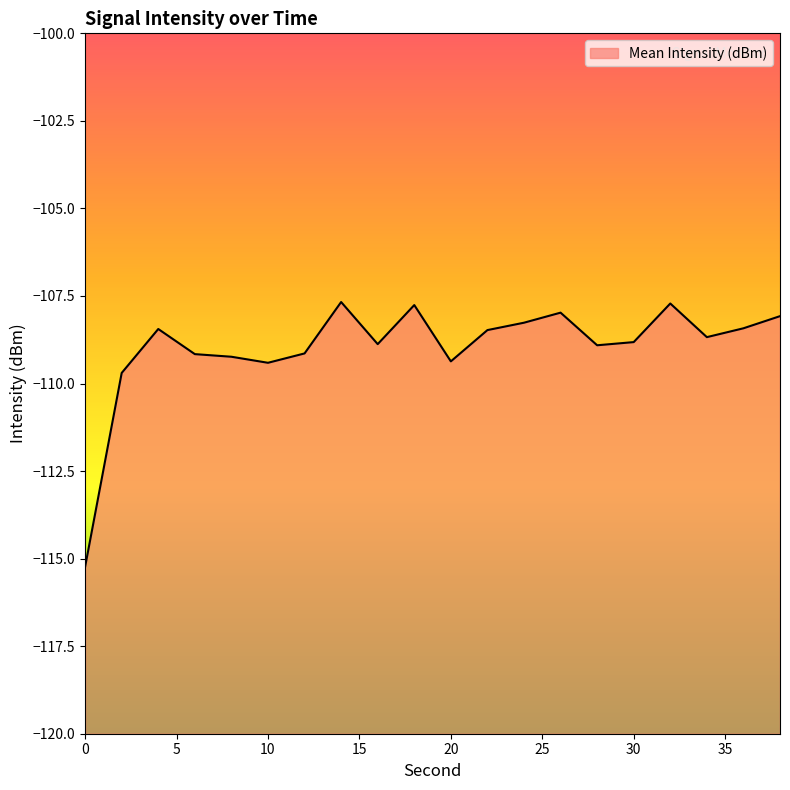

True or false: there are more than 0 points higher than both neighbors.

True